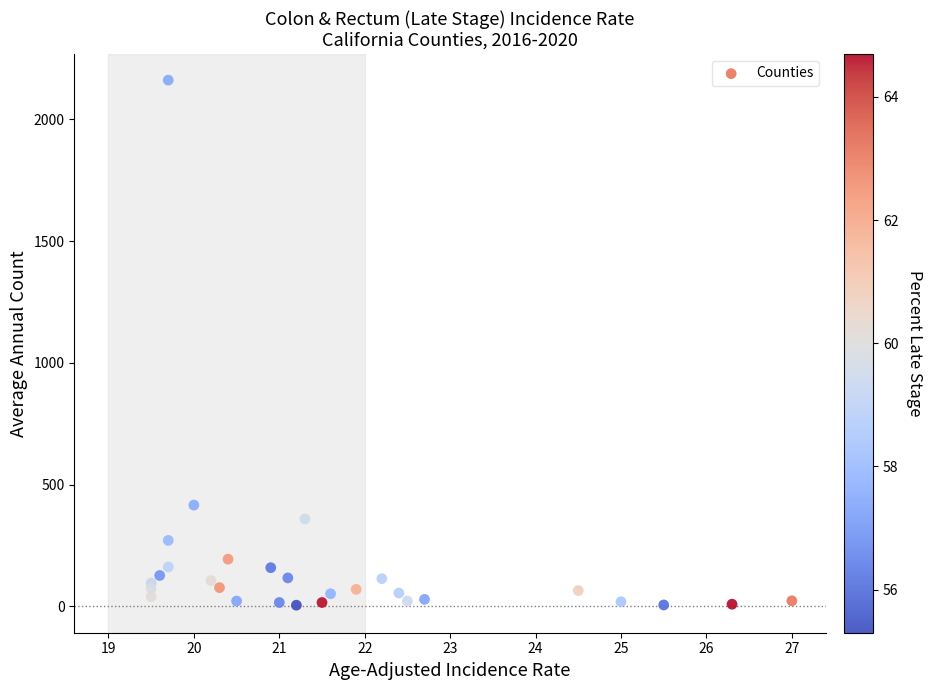

What Y value in the scatter plot is closest to 1083?

416